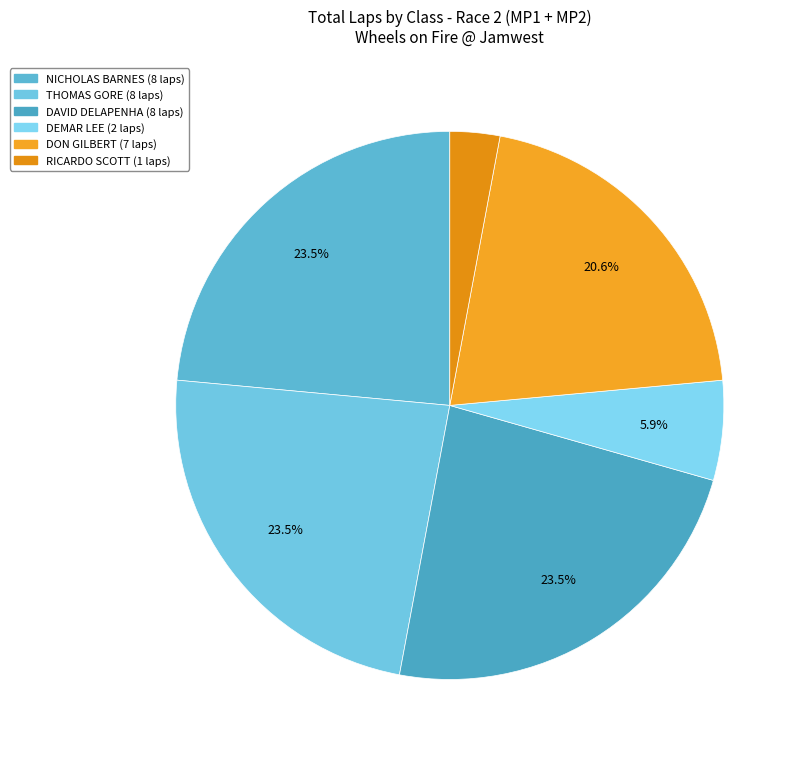

To the nearest percent, what is the difference between the largest and smallest slice percentages?

21%